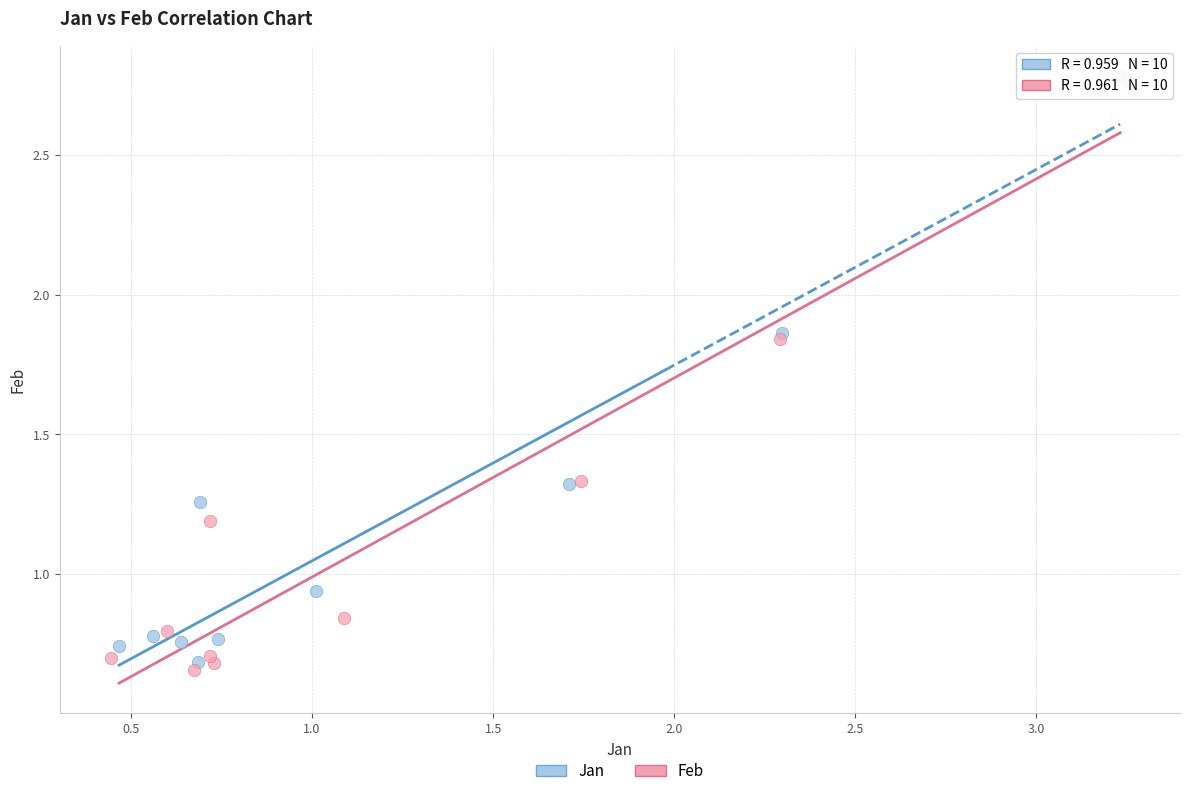

Which series has the largest Y range (max minus min)?

Feb